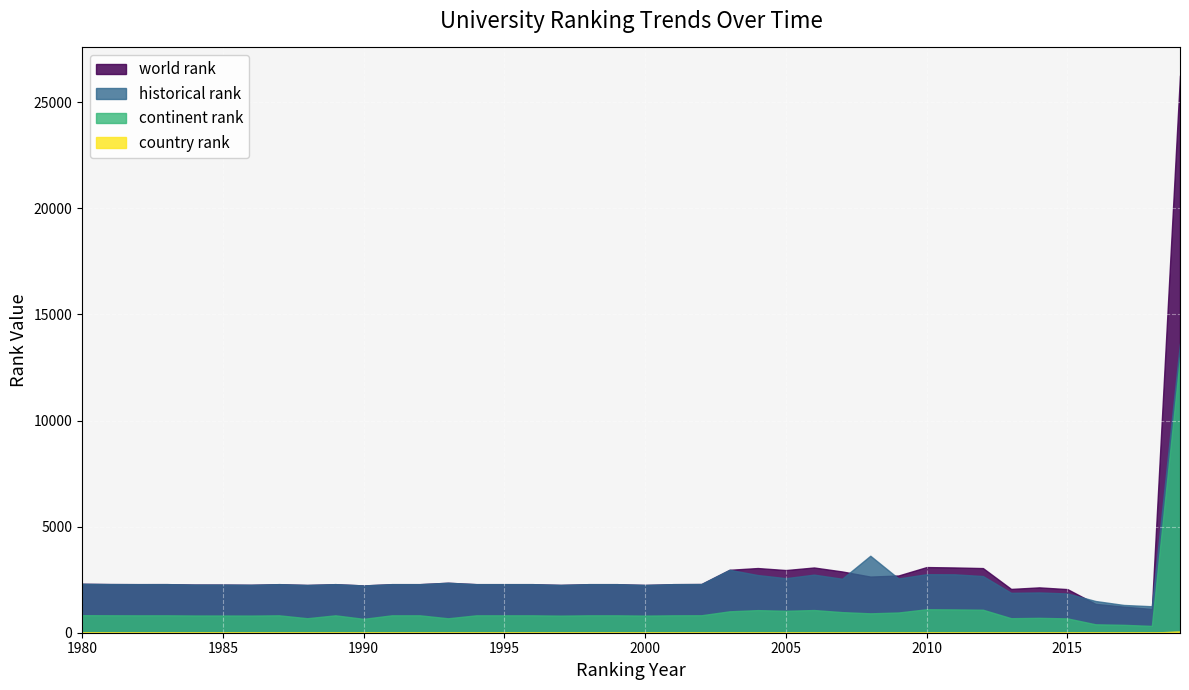

True or false: world rank has a value of 1120.0 at 2018.

True